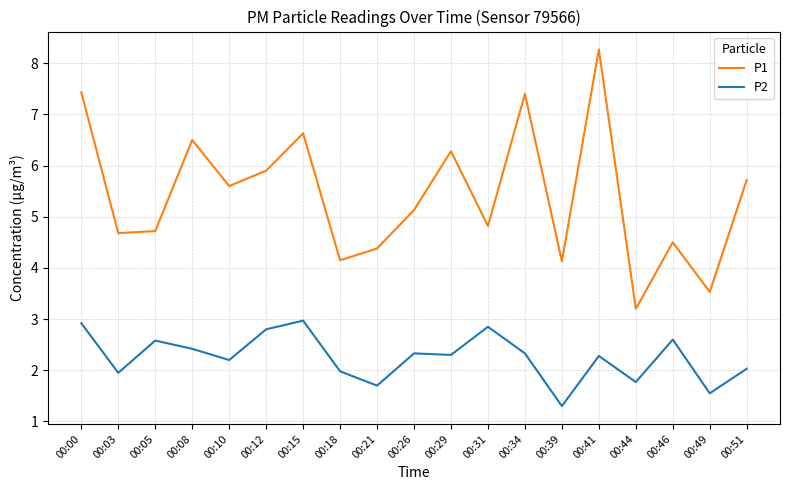

Which series has the largest total across all categories?

P1